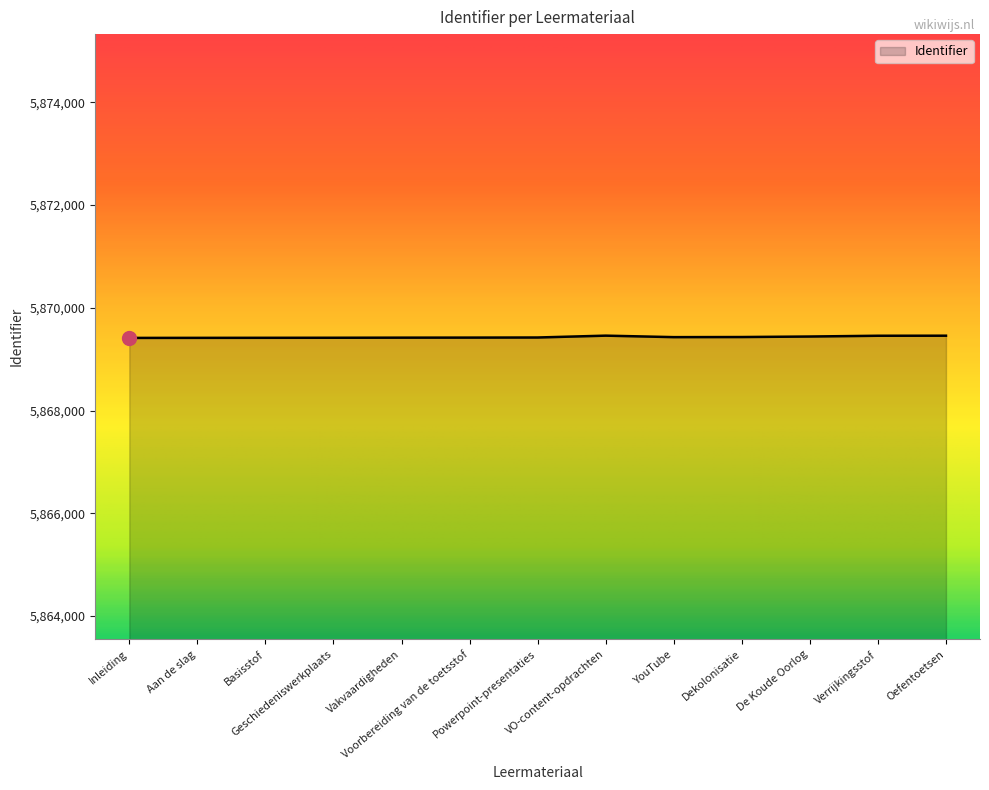

What is the smallest value displayed?

5869415